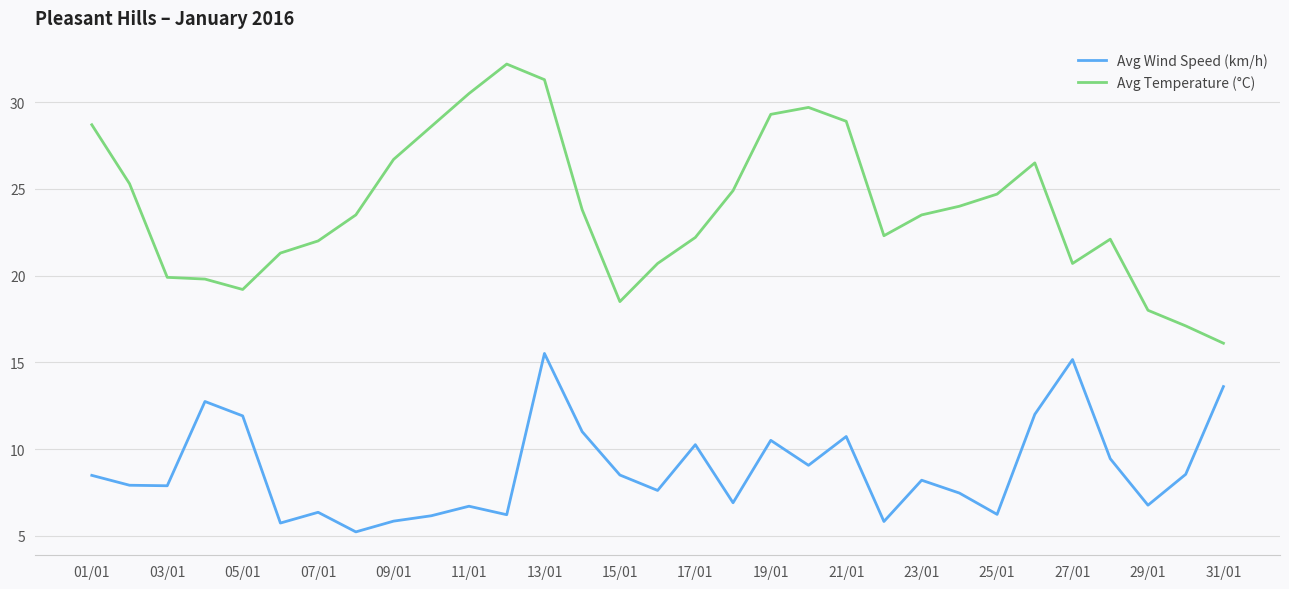

What is the greatest value displayed?

32.2